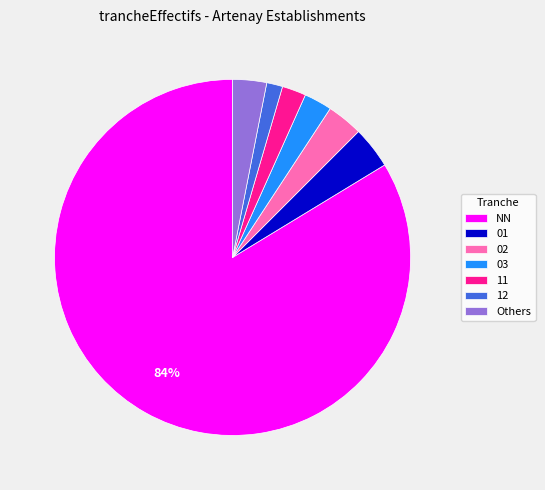

What is the majority slice?

NN